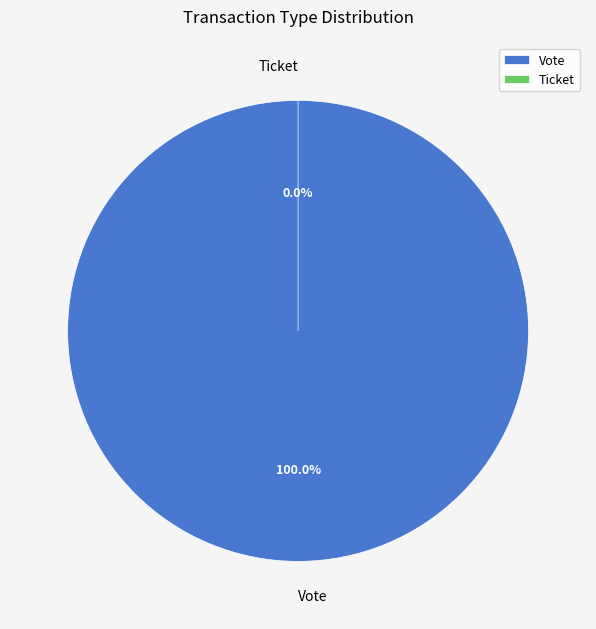

Count the number of slices in the pie.

2